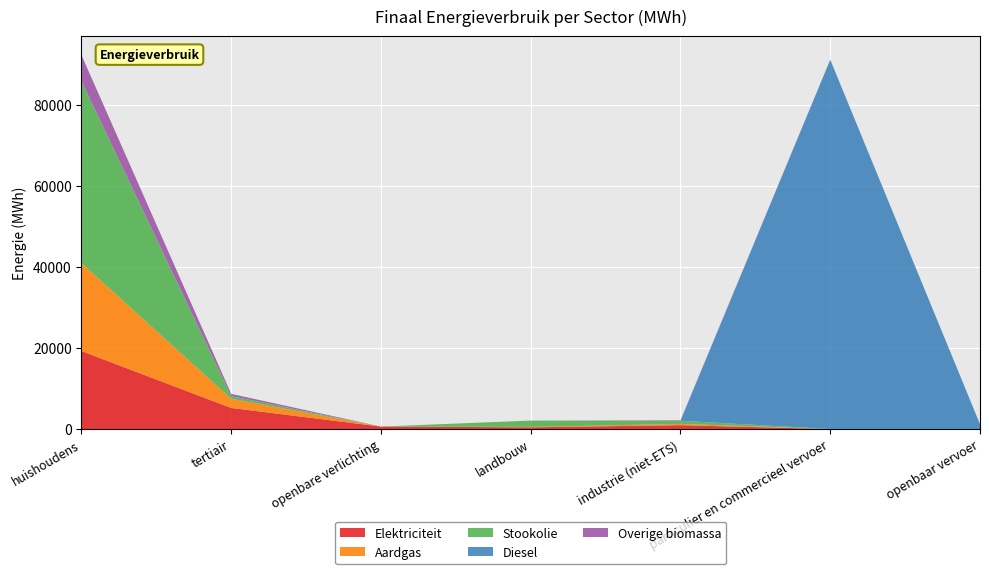

Reading right to left, transcribe all the data shown in this chart.

Elektriciteit: openbaar vervoer=6.2	particulier en commercieel vervoer=9.1	industrie (niet-ETS)=974.9	landbouw=442.1	openbare verlichting=619.9	tertiair=5216.4	huishoudens=19267.9
Aardgas: openbaar vervoer=0.0	particulier en commercieel vervoer=8.7	industrie (niet-ETS)=300.8	landbouw=97.3	openbare verlichting=0.0	tertiair=2259.0	huishoudens=21702.8
Stookolie: openbaar vervoer=0.0	particulier en commercieel vervoer=0.0	industrie (niet-ETS)=774.8	landbouw=1562.4	openbare verlichting=0.0	tertiair=669.1	huishoudens=44910.3
Diesel: openbaar vervoer=1201.7	particulier en commercieel vervoer=91148.4	industrie (niet-ETS)=0.0	landbouw=0.0	openbare verlichting=0.0	tertiair=0.0	huishoudens=0.0
Overige biomassa: openbaar vervoer=0.0	particulier en commercieel vervoer=0.0	industrie (niet-ETS)=130.1	landbouw=0.0	openbare verlichting=0.0	tertiair=545.5	huishoudens=6434.9